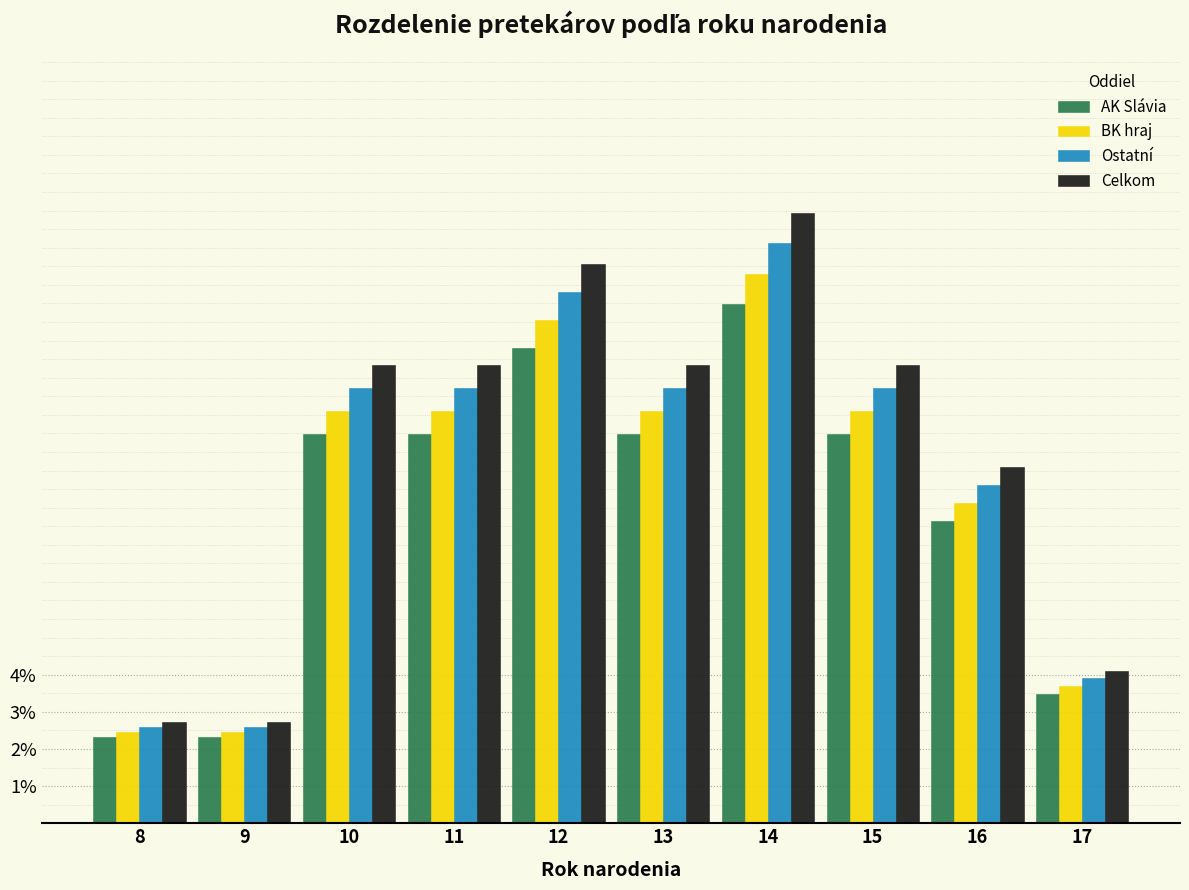

True or false: Ostatní has a value of 11.7 at 11.

True